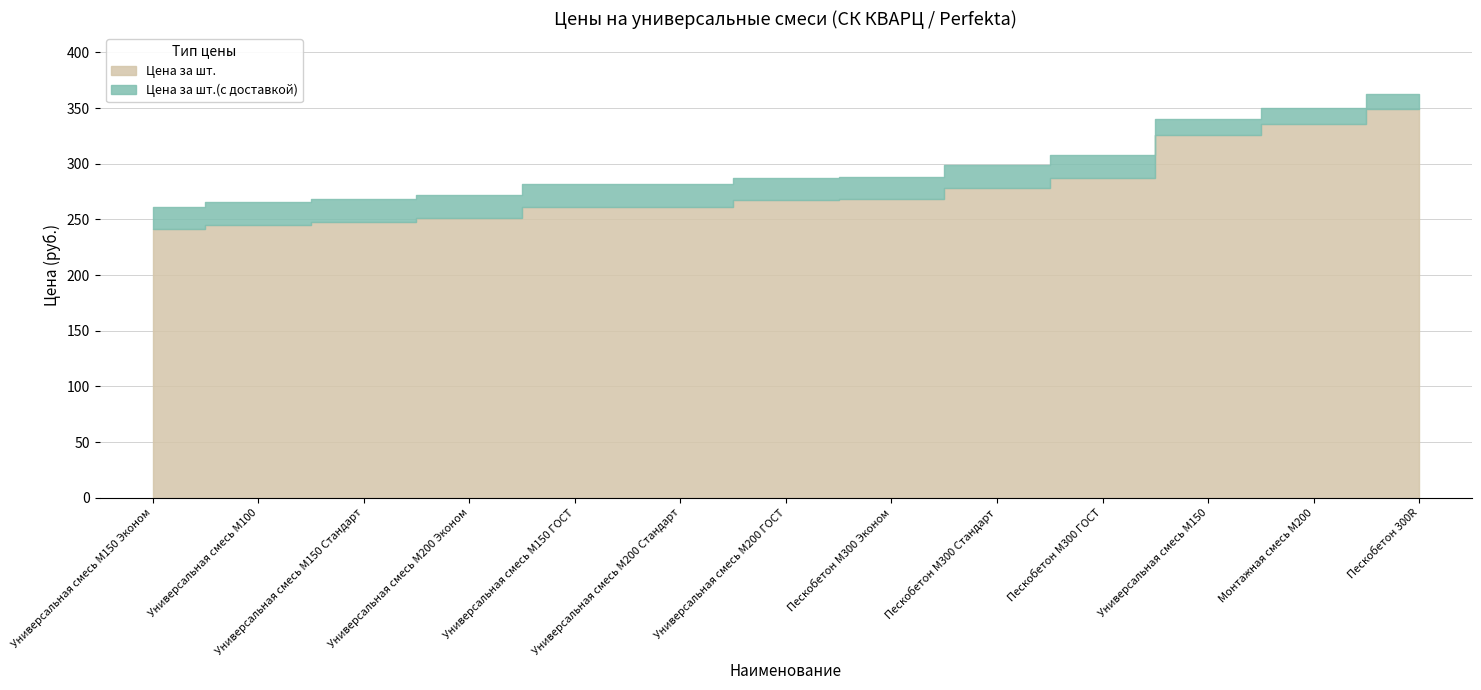

Reading left to right, transcribe all the data shown in this chart.

Цена за шт.: 241.0	245.0	248.0	251.0	261.0	261.0	267.0	268.0	278.0	287.0	326.0	336.0	349.0
Цена за шт.(с доставкой): 261.5	265.5	268.5	271.5	281.5	281.5	287.5	288.5	298.5	307.5	339.9	349.9	362.9